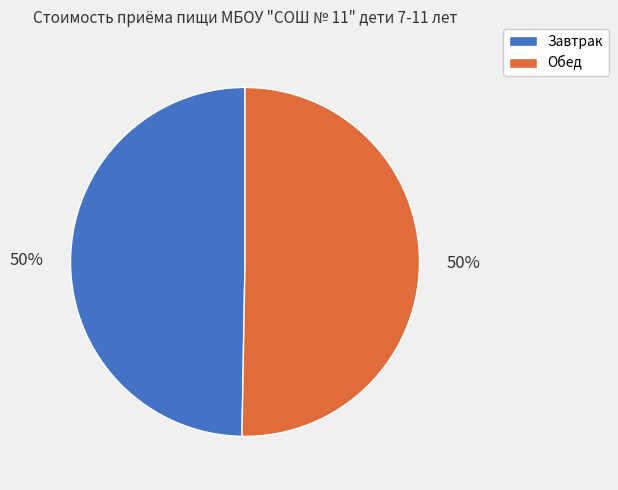

Combined, do Завтрак and Обед account for over 50%?

Yes